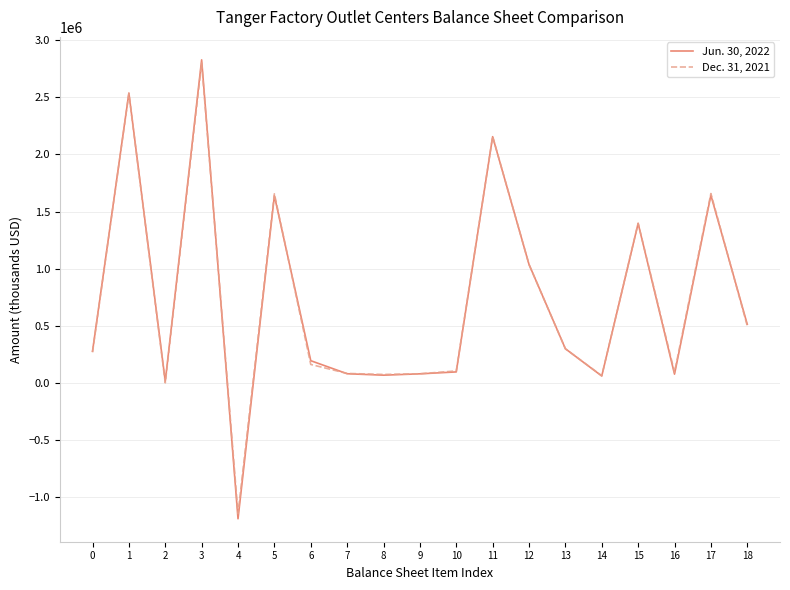

At how many categories does at least one series exceed 1183937?

6